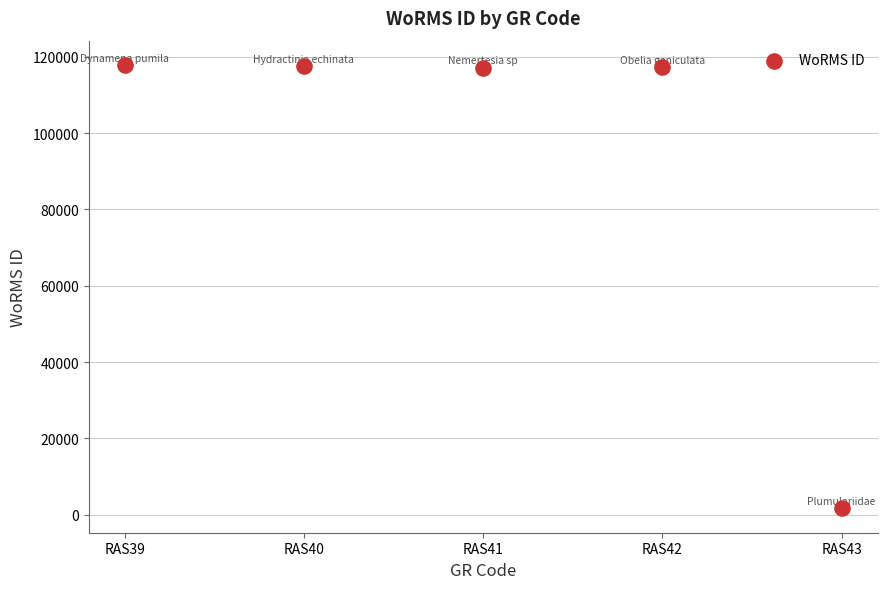

What is the average Y value?

94346